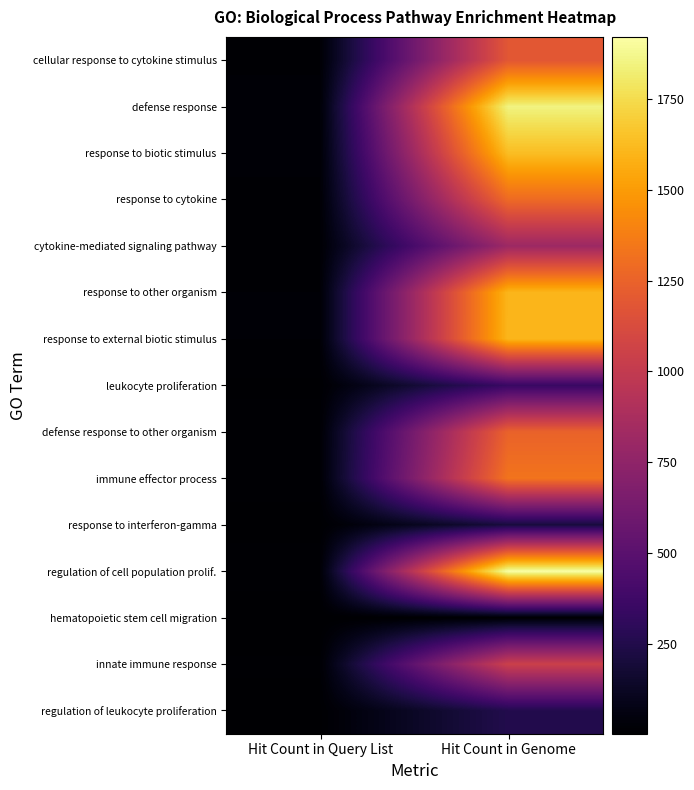

What is the difference between the highest and lowest values at Hit Count in Genome?

1913